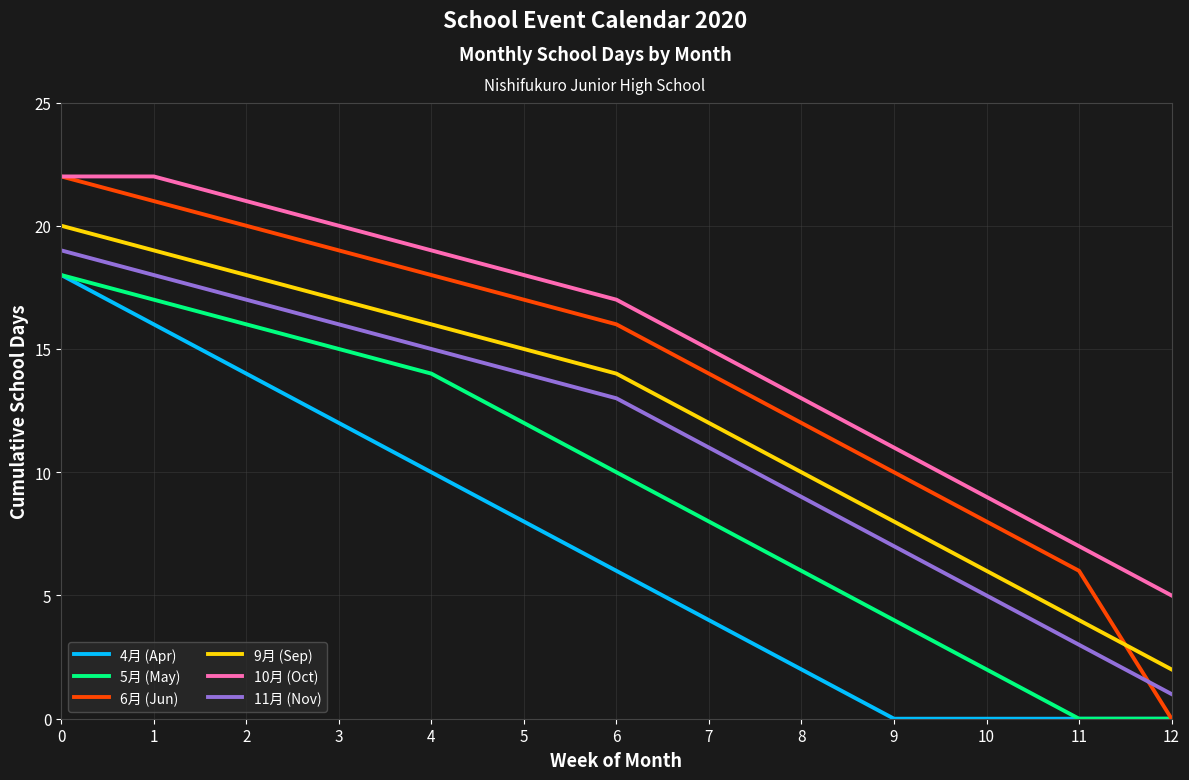

The value of 5月 (May) at 8 is 6. True or false?

True